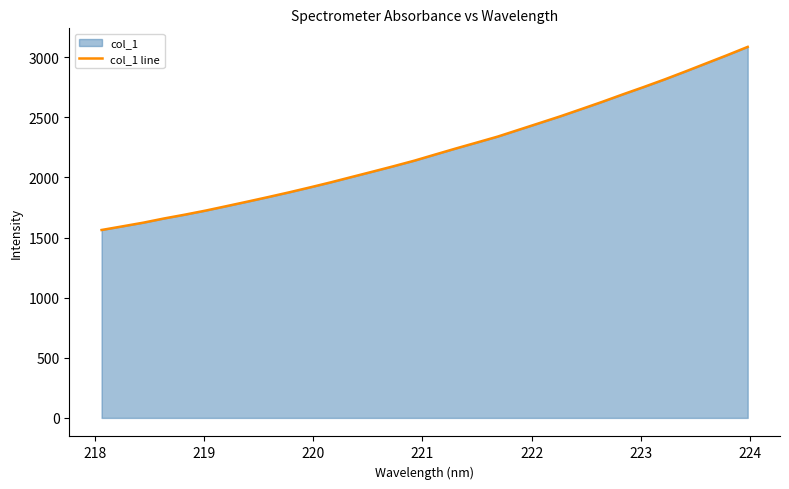

How many distinct data groups are displayed?

1